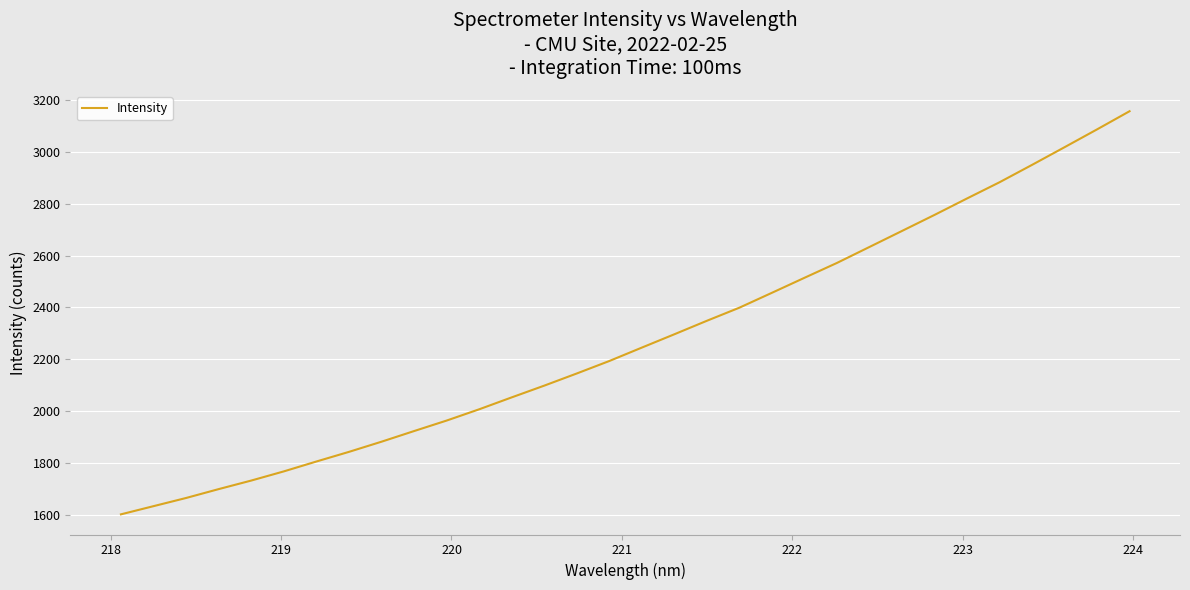

Reading left to right, what are all the values shown in this chart?

1600.7	1632.3	1663.9	1698.2	1731.2	1766.6	1804.8	1842.0	1881.3	1922.4	1963.0	2006.5	2052.6	2098.0	2145.0	2193.2	2245.0	2296.5	2348.6	2399.3	2456.8	2514.7	2572.2	2633.9	2695.7	2757.7	2821.2	2883.9	2951.0	3019.2	3088.1	3158.2